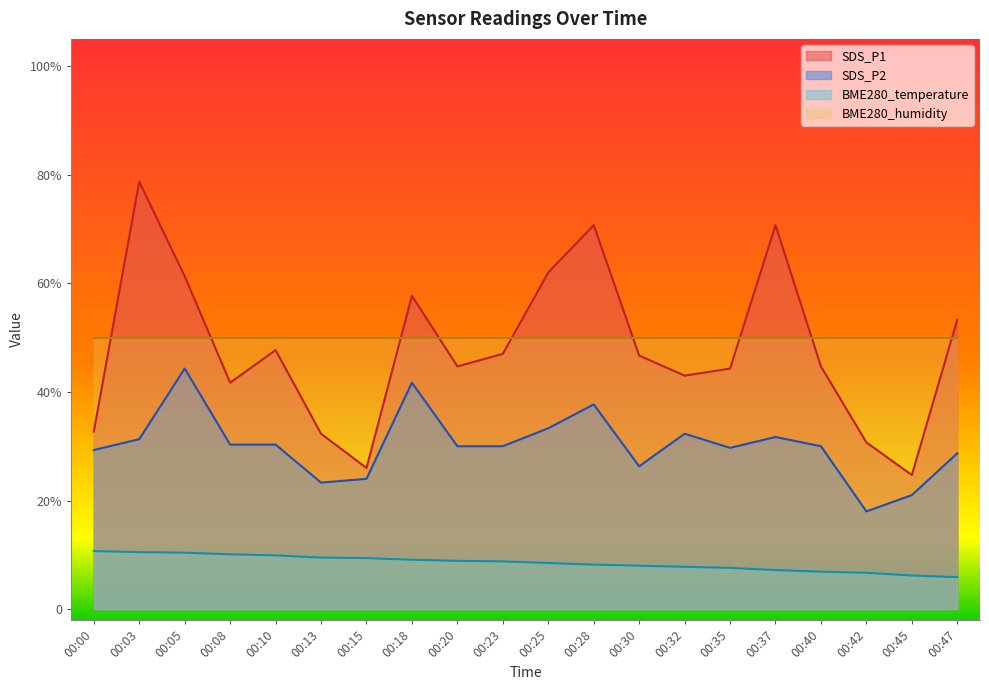

What is the sum of all BME280_temperature values?

170.3